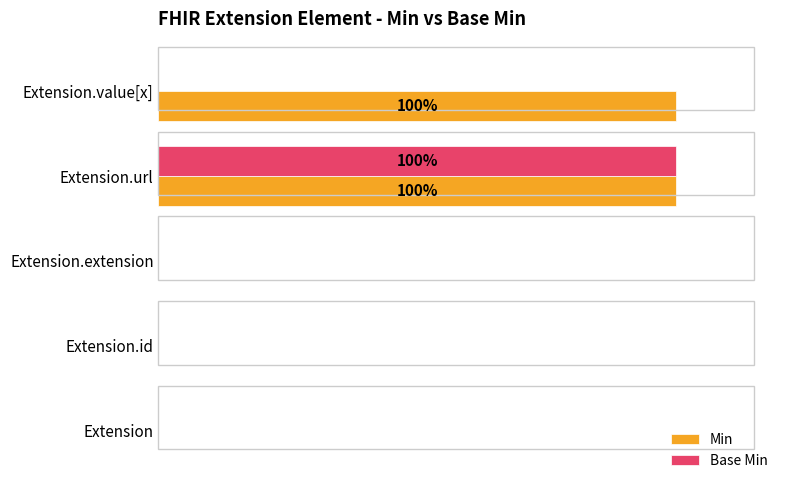

What is the sum of all Base Min values?

100